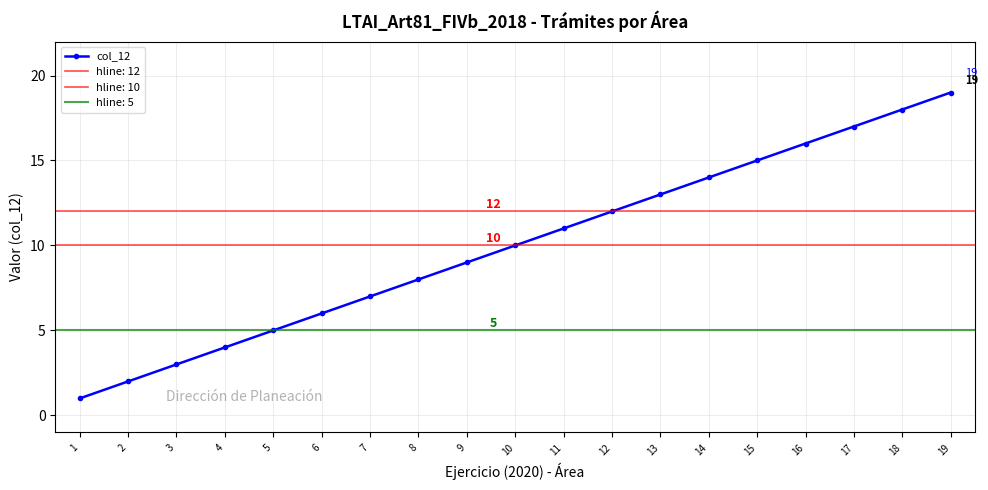

Where is the data nearest to the value 10?

10